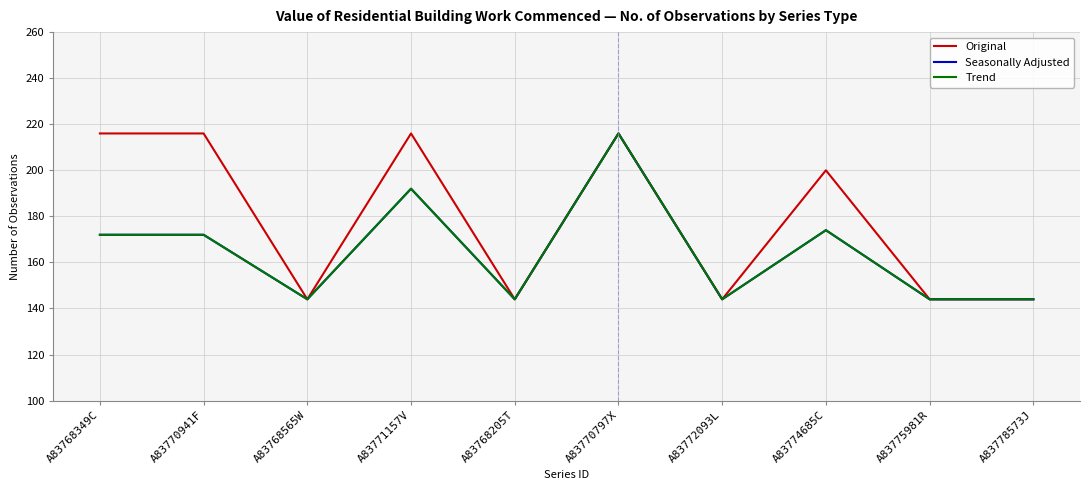

Count the number of data series in this chart.

3